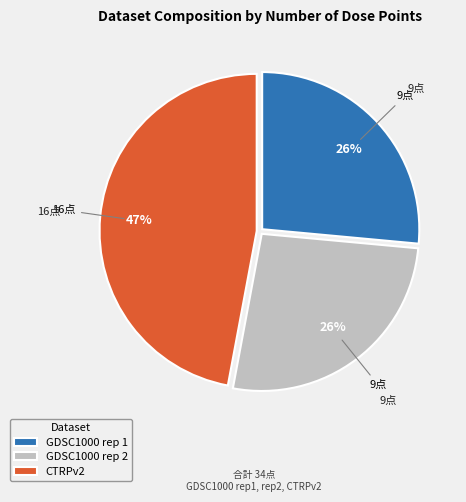

To the nearest percent, what is the difference between the largest and smallest slice percentages?

21%